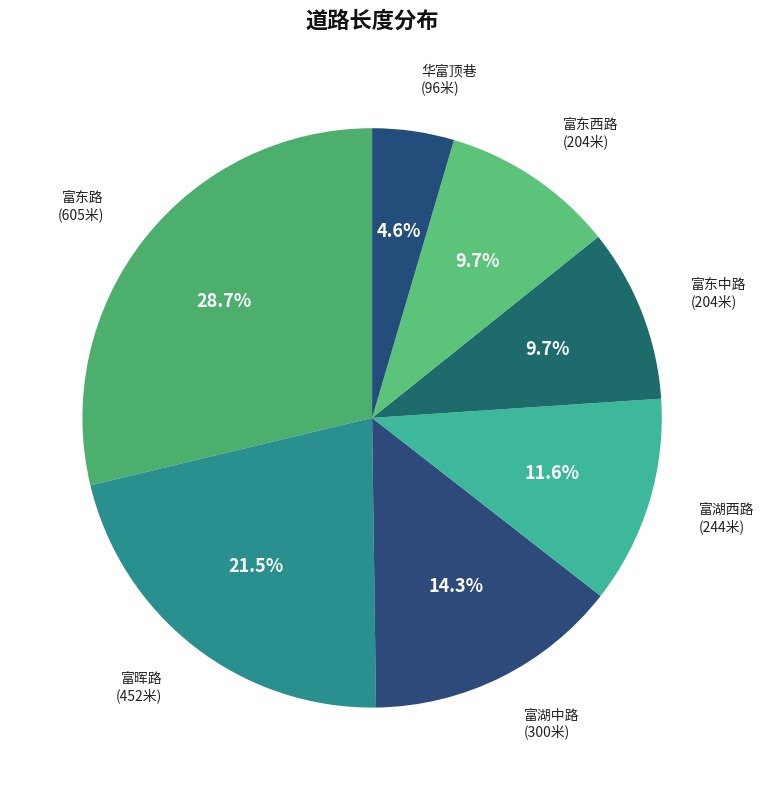

To the nearest percent, what is the combined percentage of 富东中路 and 富晖路?

31%